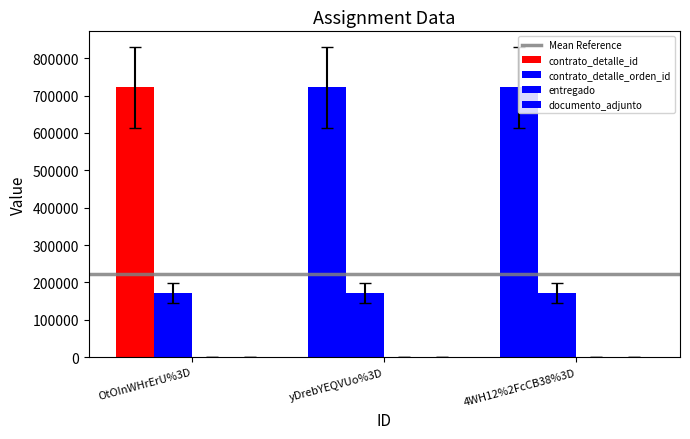

Between OtOInWHrErU%3D and yDrebYEQVUo%3D, which is larger?

OtOInWHrErU%3D